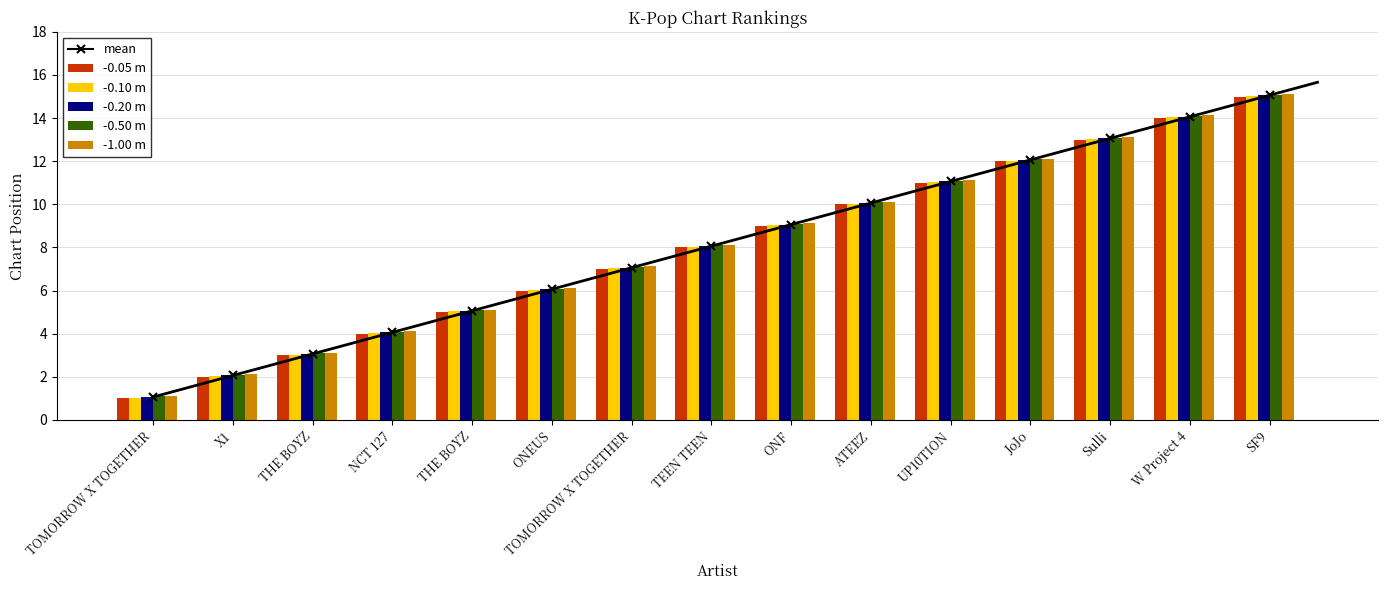

What is the approximate value of -1.00 m at ONEUS?

6.1